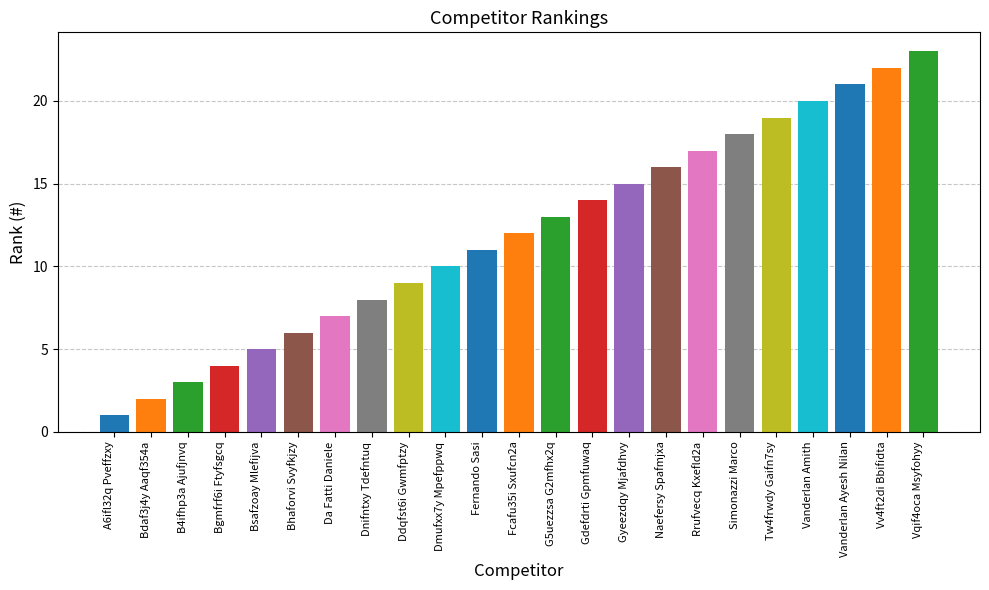

Rank the categories by value from lowest to highest.

A6ifl32q Pveffzxy, Bdaf3j4y Aaqf354a, B4ifhp3a Ajufjnvq, Bgmfrf6i Ftyfsgcq, Bsafzoay Mlefijva, Bhaforvi Svyfkjzy, Da Fatti Daniele, Dnifntxy Tdefntuq, Ddqfst6i Gwmfptzy, Dmufxx7y Mpefppwq, Fernando Sasi, Fcafu35i Sxufcn2a, G5uezzsa G2mfhx2q, Gdefdrti Gpmfuwaq, Gyeezdqy Mjafdhvy, Naefersy Spafmjxa, Rrufvecq Kxefld2a, Simonazzi Marco, Tw4frwdy Gaifn7sy, Vanderlan Amith, Vanderlan Ayesh Nilan, Vv4ft2di Bbifidta, Vqif4oca Msyfohyy